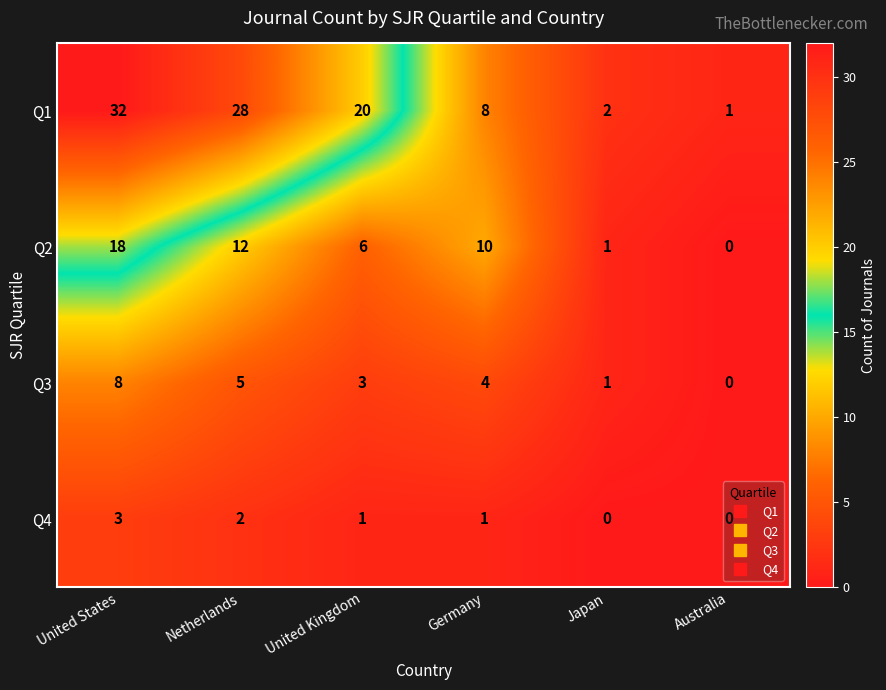

Rank the series by their maximum value, from lowest to highest.

Q4, Q3, Q2, Q1